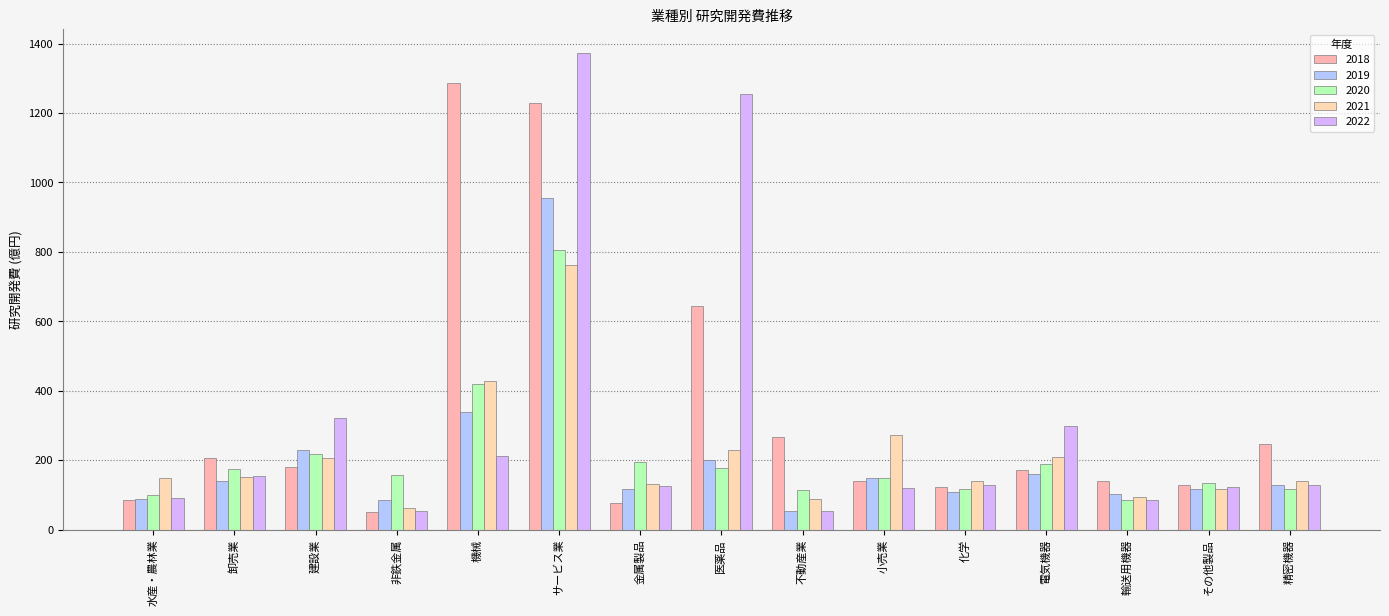

What position from the right is 金属製品?

9